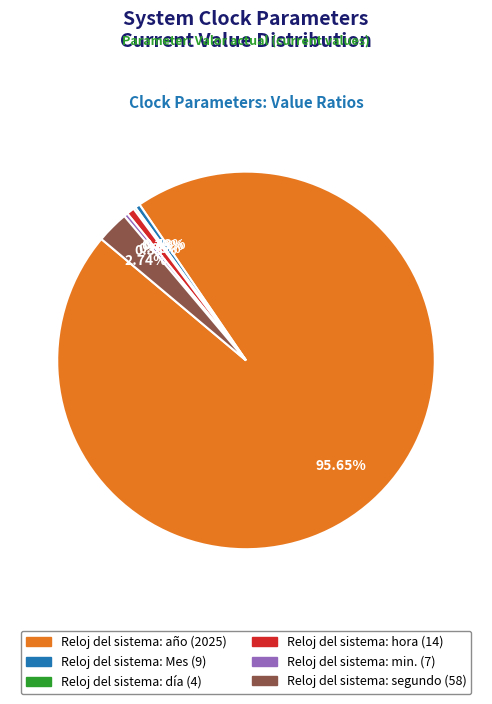

What percentage is the Reloj del sistema: año slice, to the nearest percent?

96%